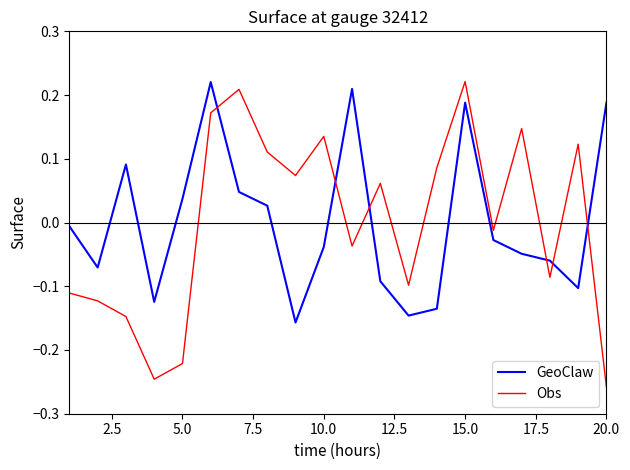

Which series has the widest spread of values?

Obs